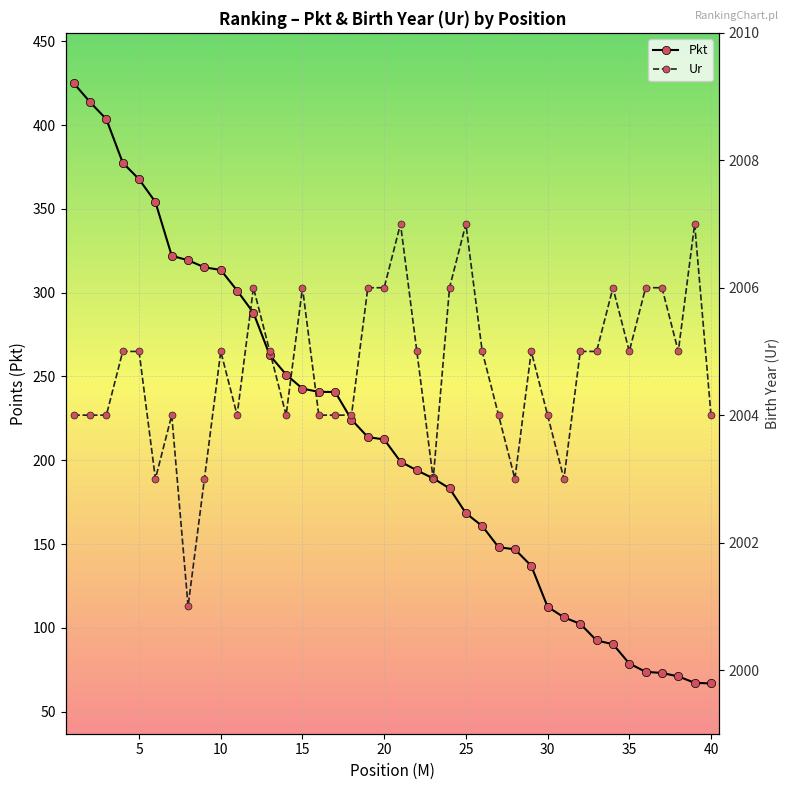

List the labels in order of Pkt value, smallest first.

40, 39, 38, 37, 36, 35, 34, 33, 32, 31, 30, 29, 28, 27, 26, 25, 24, 23, 22, 21, 20, 19, 18, 17, 16, 15, 14, 13, 12, 11, 10, 9, 8, 7, 6, 5, 4, 3, 2, 1